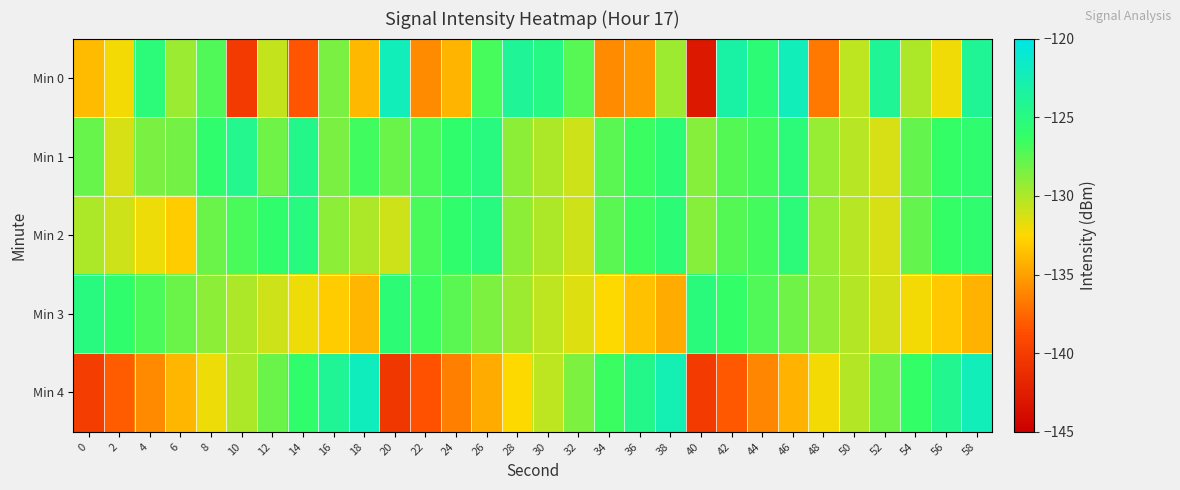

Reading left to right, what are all the values shown in this chart?

Min 0: 0=-133.9	2=-132.1	4=-125.3	6=-129.4	8=-127.2	10=-140.2	12=-130.7	14=-138.3	16=-128.5	18=-133.9	20=-122.2	22=-135.9	24=-134.1	26=-126.9	28=-123.8	30=-124.7	32=-127.3	34=-135.9	36=-135.4	38=-129.5	40=-143.0	42=-123.2	44=-125.5	46=-122.2	48=-136.8	50=-130.5	52=-124.0	54=-130.0	56=-132.1	58=-123.9
Min 1: 0=-127.8	2=-131.3	4=-128.5	6=-128.2	8=-126.0	10=-124.4	12=-128.2	14=-124.6	16=-128.5	18=-126.7	20=-128.0	22=-127.0	24=-126.0	26=-125.0	28=-129.0	30=-130.0	32=-131.0	34=-127.5	36=-126.5	38=-125.5	40=-128.8	42=-127.3	44=-126.8	46=-125.3	48=-129.3	50=-130.3	52=-131.3	54=-127.8	56=-126.3	58=-125.8
Min 2: 0=-130.0	2=-131.0	4=-132.0	6=-133.0	8=-128.0	10=-127.0	12=-126.0	14=-125.0	16=-129.0	18=-130.0	20=-131.0	22=-127.0	24=-126.0	26=-125.0	28=-129.0	30=-130.0	32=-131.0	34=-127.5	36=-126.5	38=-125.5	40=-128.8	42=-127.3	44=-126.8	46=-125.3	48=-129.3	50=-130.3	52=-131.3	54=-127.8	56=-126.3	58=-125.8
Min 3: 0=-125.0	2=-126.0	4=-127.0	6=-128.0	8=-129.0	10=-130.0	12=-131.0	14=-132.0	16=-133.0	18=-134.0	20=-125.5	22=-126.5	24=-127.5	26=-128.5	28=-129.5	30=-130.5	32=-131.5	34=-132.5	36=-133.5	38=-134.5	40=-125.2	42=-126.2	44=-127.2	46=-128.2	48=-129.2	50=-130.2	52=-131.2	54=-132.2	56=-133.2	58=-134.2
Min 4: 0=-140.0	2=-138.0	4=-136.0	6=-134.0	8=-132.0	10=-130.0	12=-128.0	14=-126.0	16=-124.0	18=-122.0	20=-140.5	22=-138.5	24=-136.5	26=-134.5	28=-132.5	30=-130.5	32=-128.5	34=-126.5	36=-124.5	38=-122.5	40=-140.2	42=-138.2	44=-136.2	46=-134.2	48=-132.2	50=-130.2	52=-128.2	54=-126.2	56=-124.2	58=-122.2